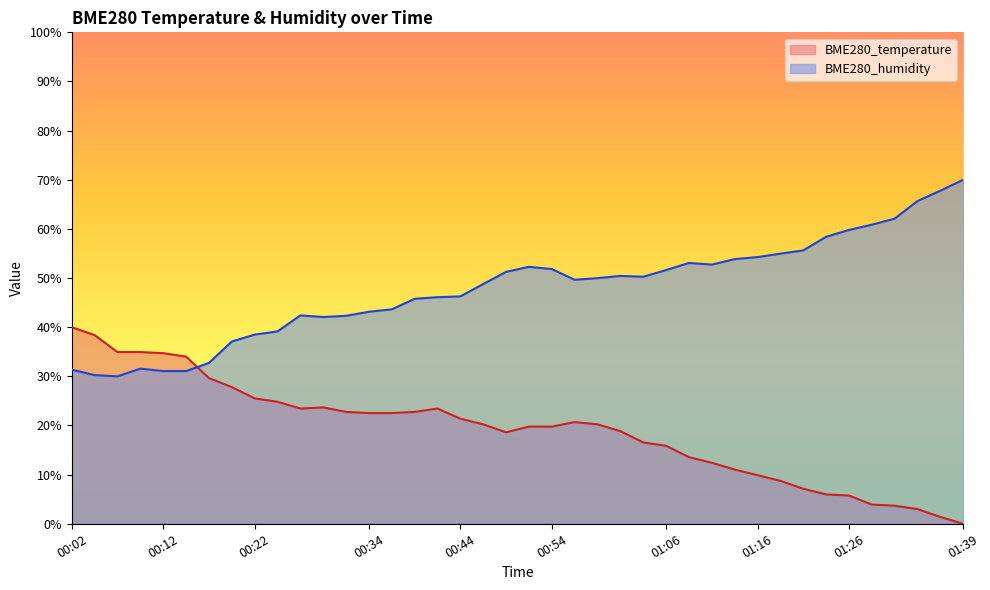

At how many categories does at least one series exceed 29?

40